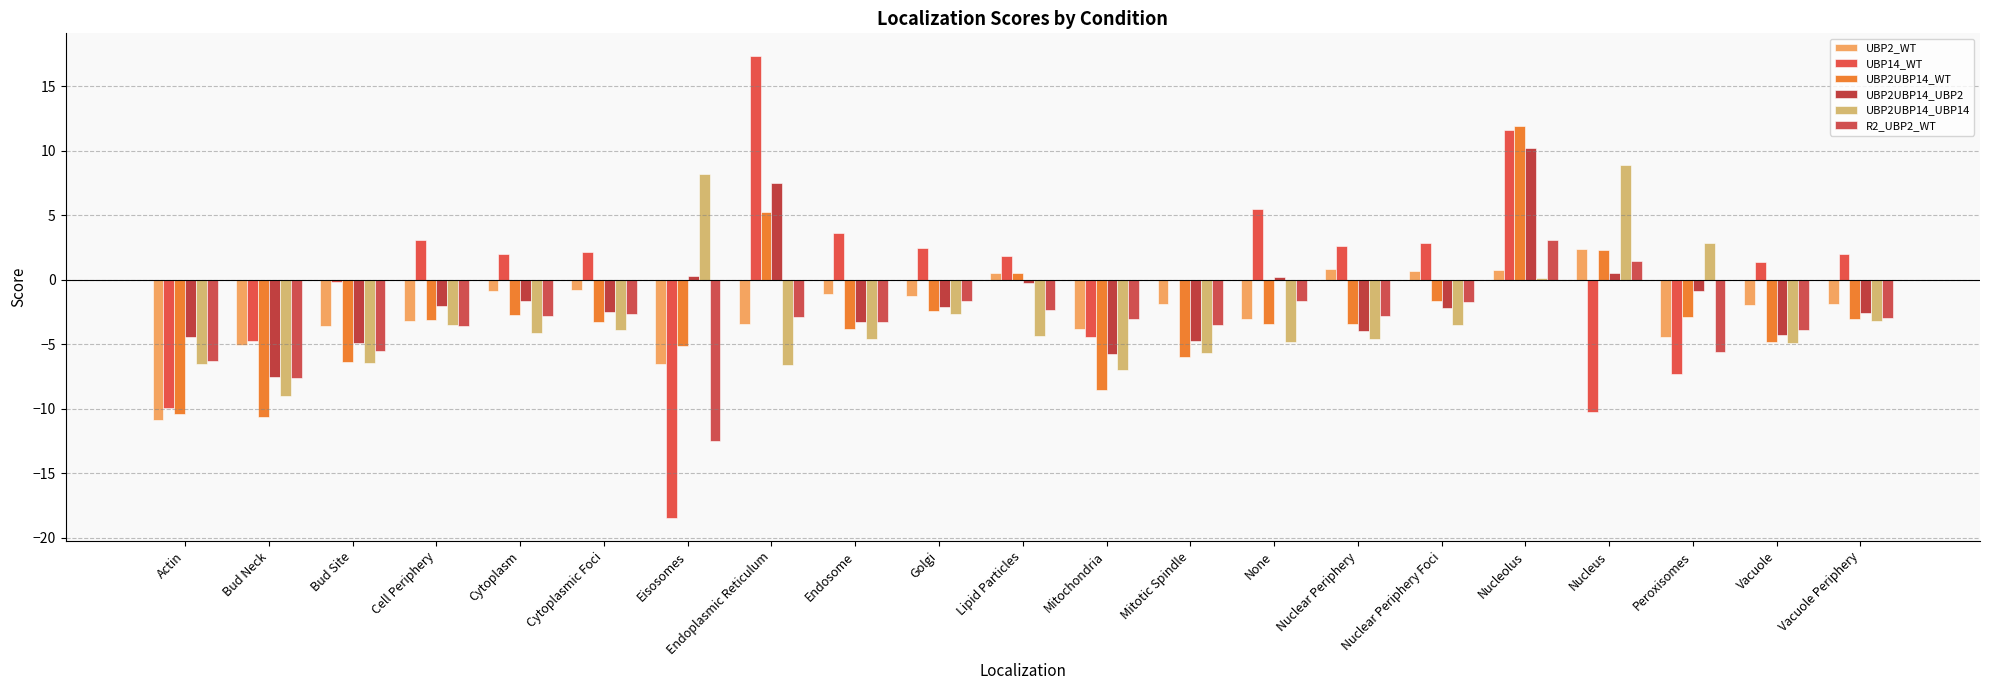

Between Lipid Particles and None, which series saw the biggest shift?

UBP2UBP14_WT